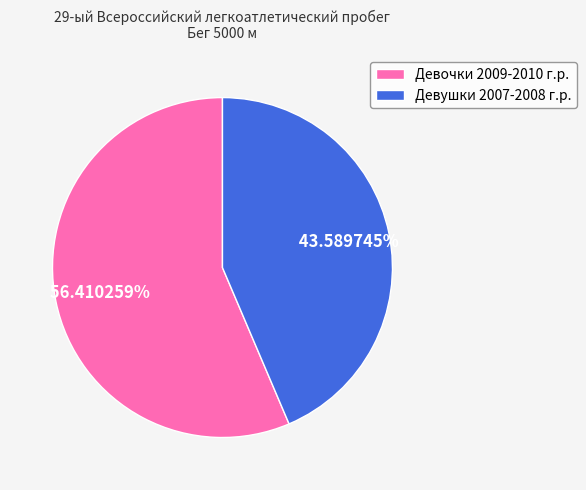

Count the number of slices in the pie.

2